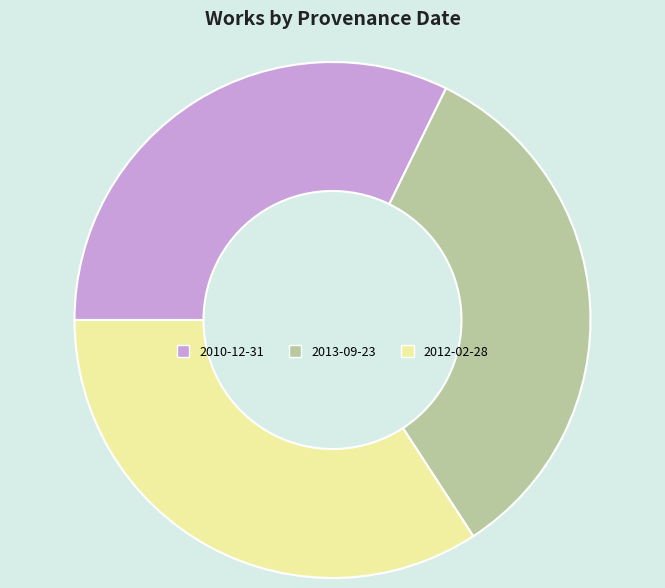

Do 2012-02-28 and 2010-12-31 together represent more than half of the pie?

Yes